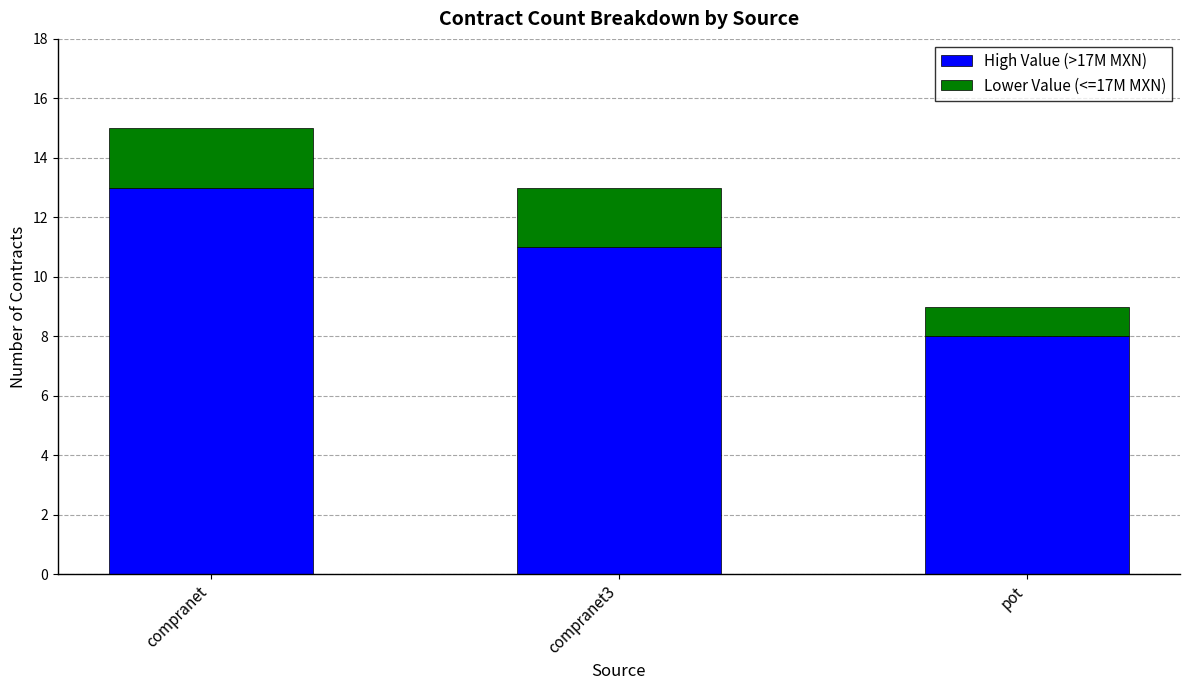

Reading left to right, list the values for the High Value (>17M MXN) series.

compranet=13	compranet3=11	pot=8